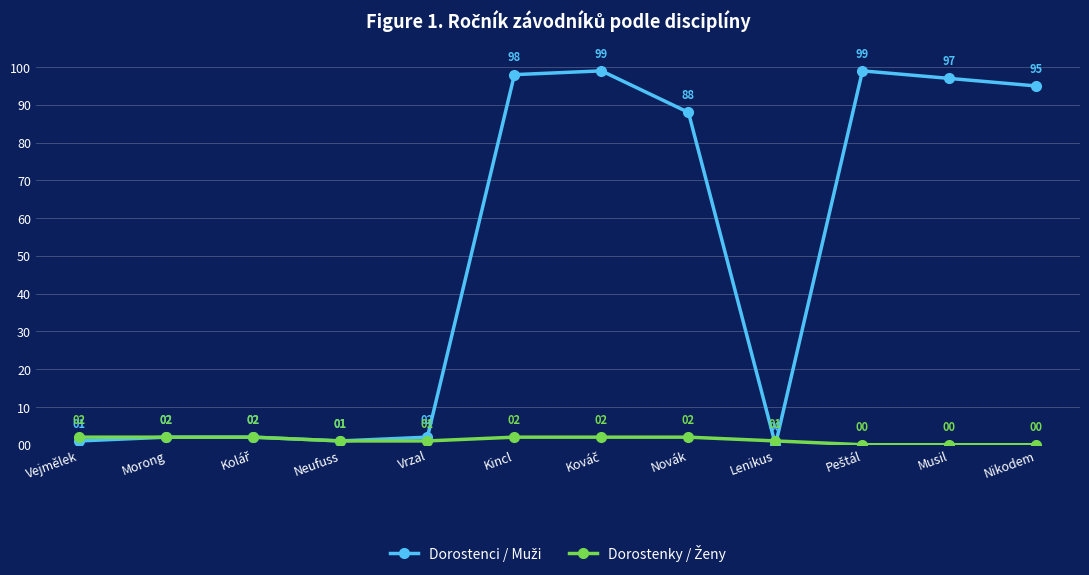

What is the label of the 9th point from the left?

Lenikus